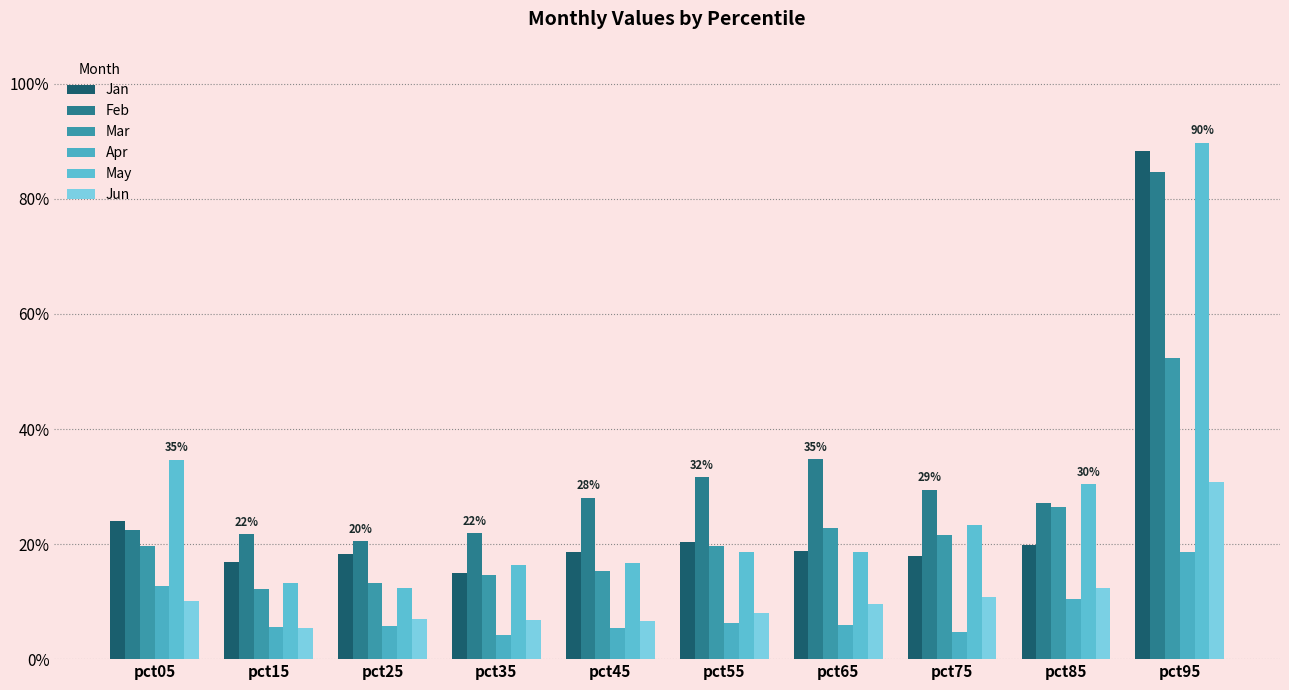

The value of May at pct05 is 0.2. True or false?

False